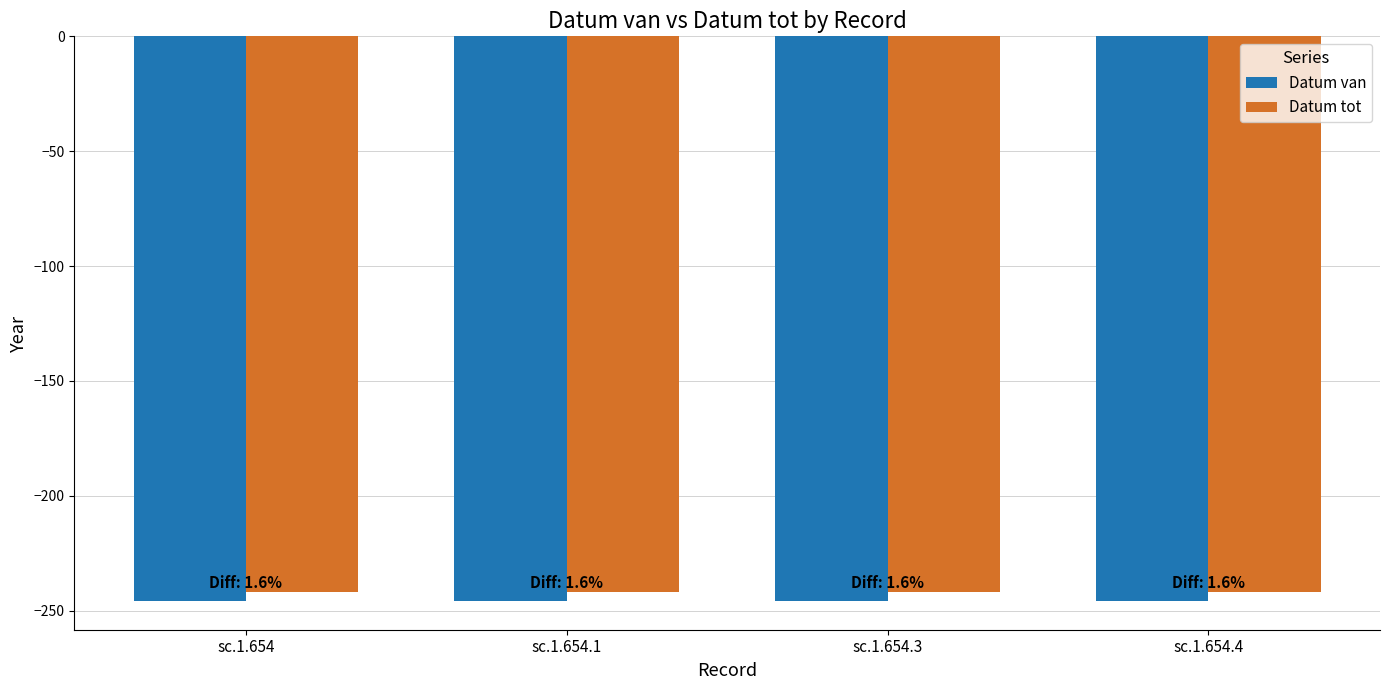

What is the maximum value shown in the chart?

-242